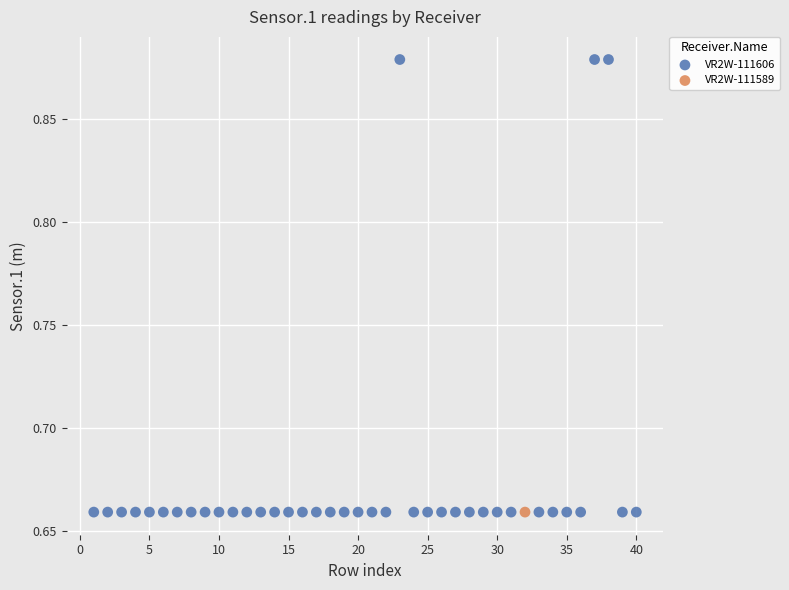

What are all the series names shown in the legend?

VR2W-111606, VR2W-111589